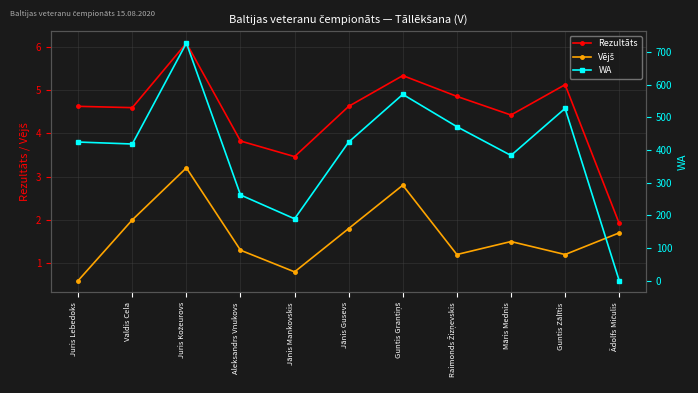

Is the value of Rezultāts at Raimonds Žizņevskis greater than the value of WA at Jānis Gusevs?

No